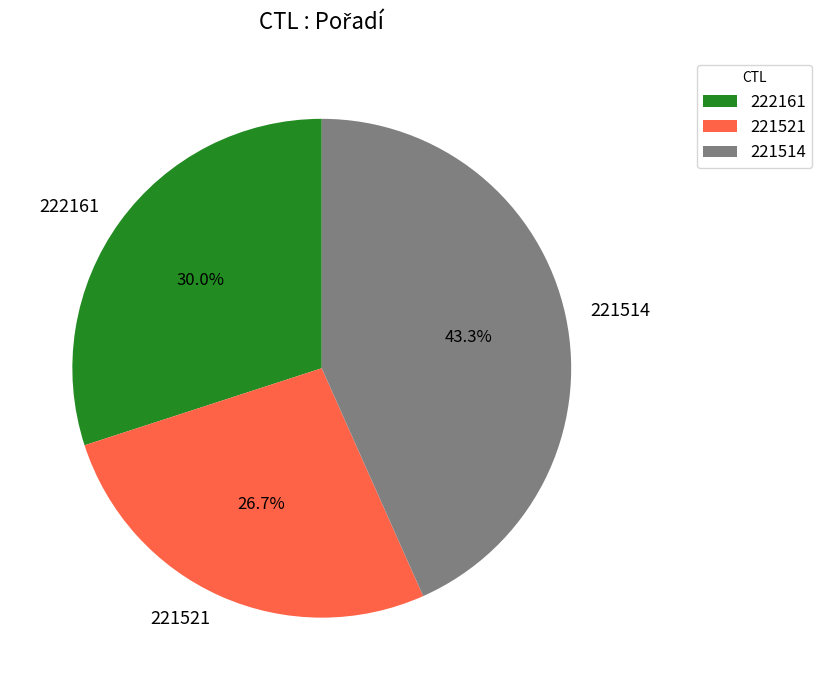

The 221521 slice represents 27% of the pie. True or false?

True